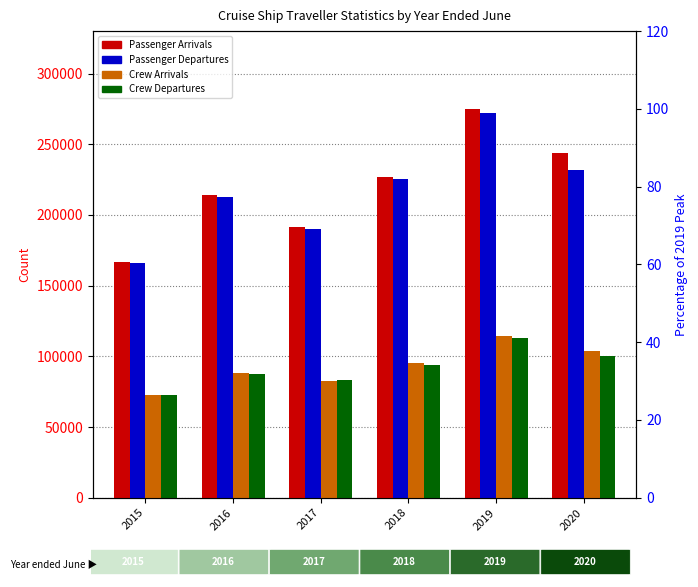

Is it true that Passenger Departures equals 231976 at 2020?

True